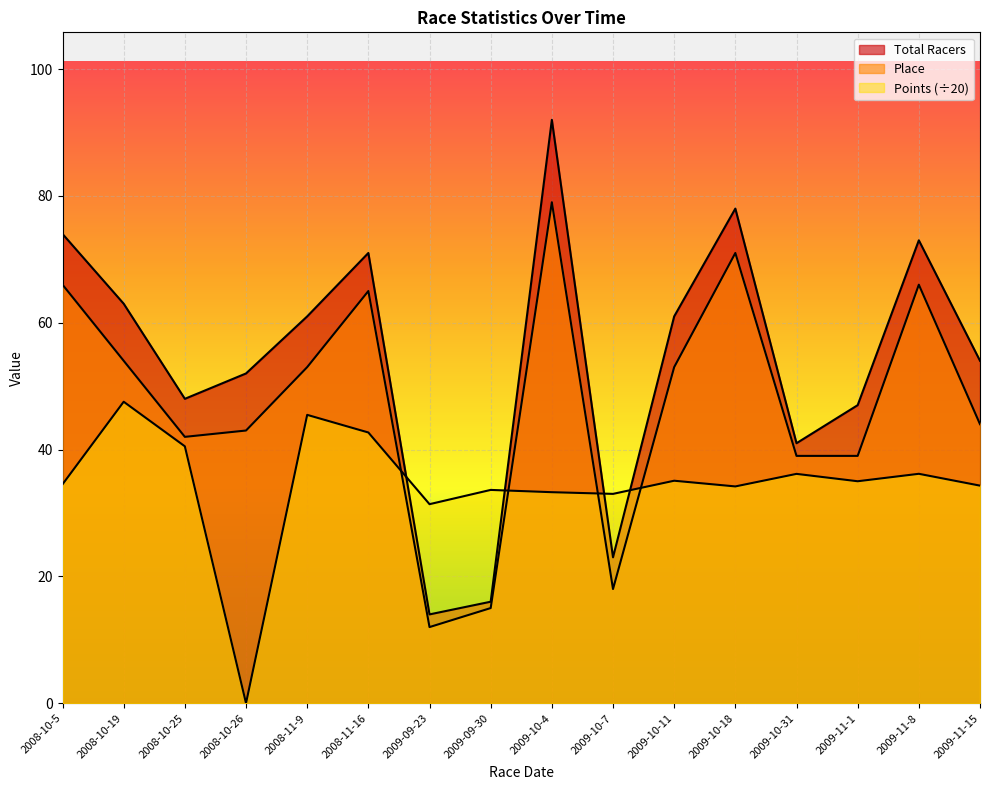

Rank the series by their maximum value, from highest to lowest.

Total Racers, Place, Points